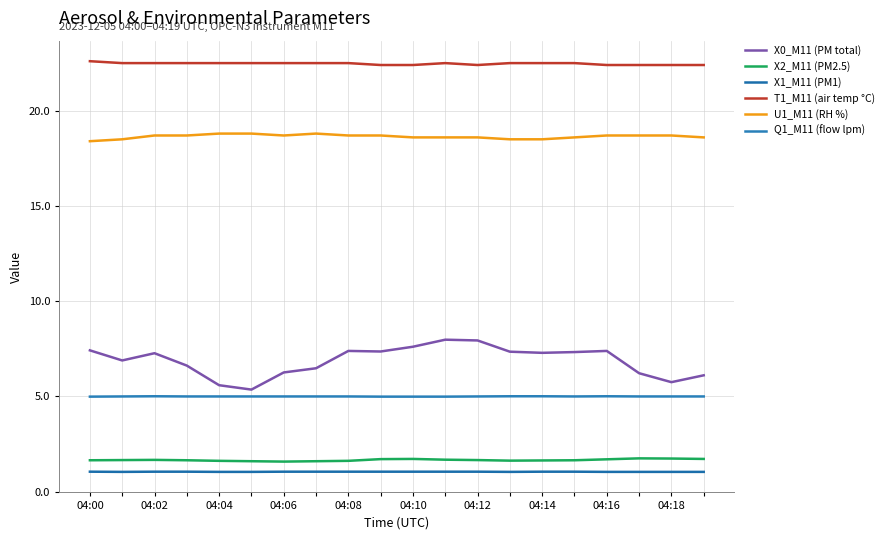

At which category does X0_M11 (PM total) reach its first local peak?

04:04